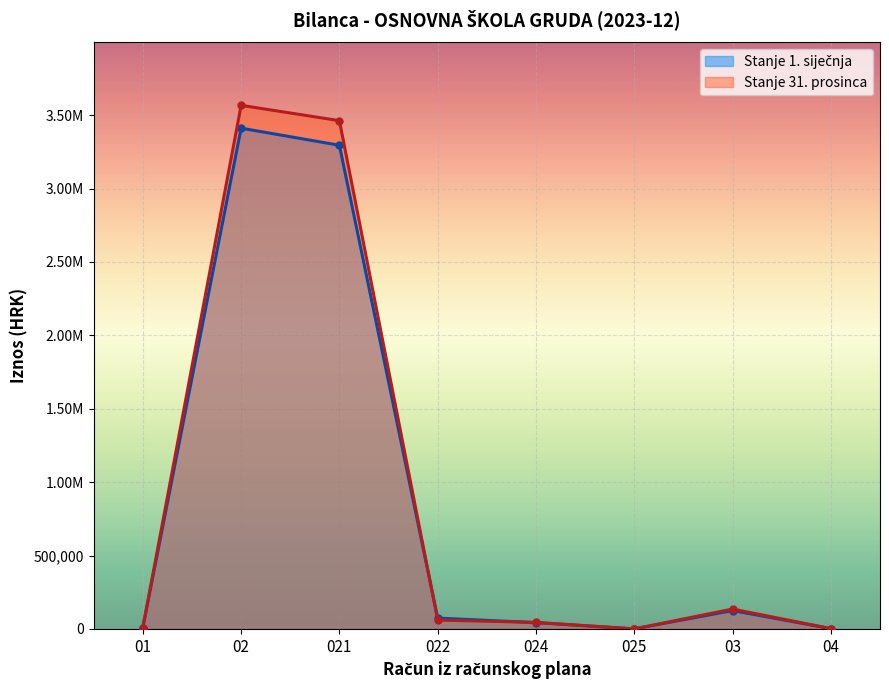

What are all the series names shown in the legend?

Stanje 1. siječnja, Stanje 31. prosinca